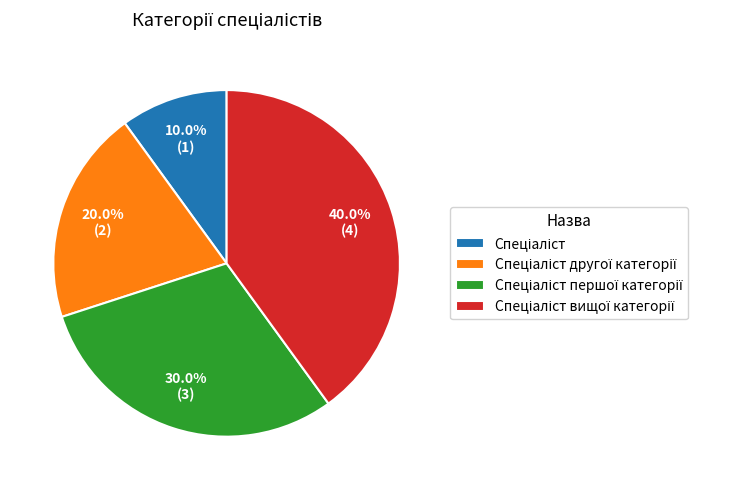

Does any single category account for the majority?

No